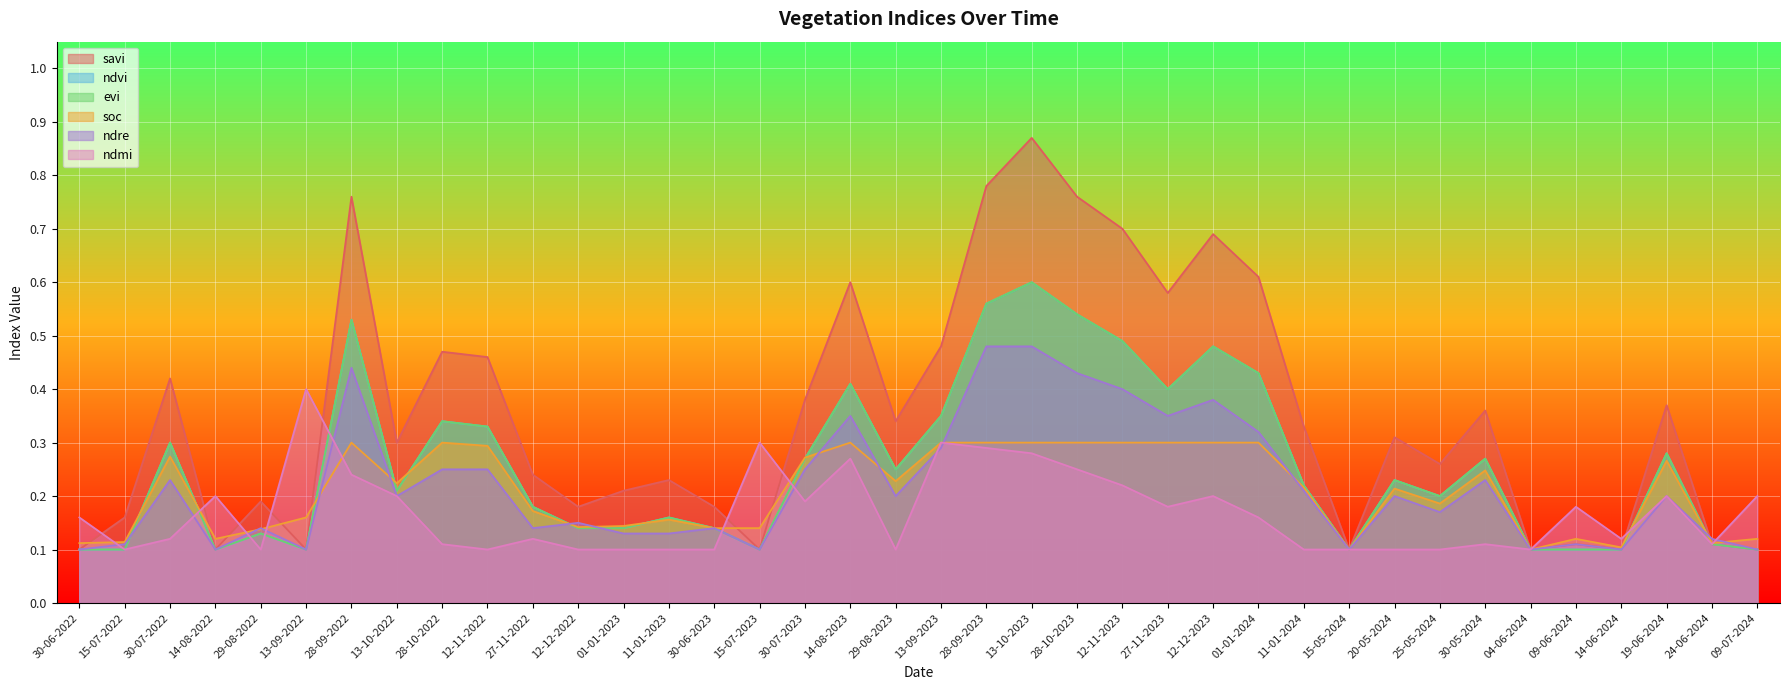

What is the maximum value for ndre?

0.5